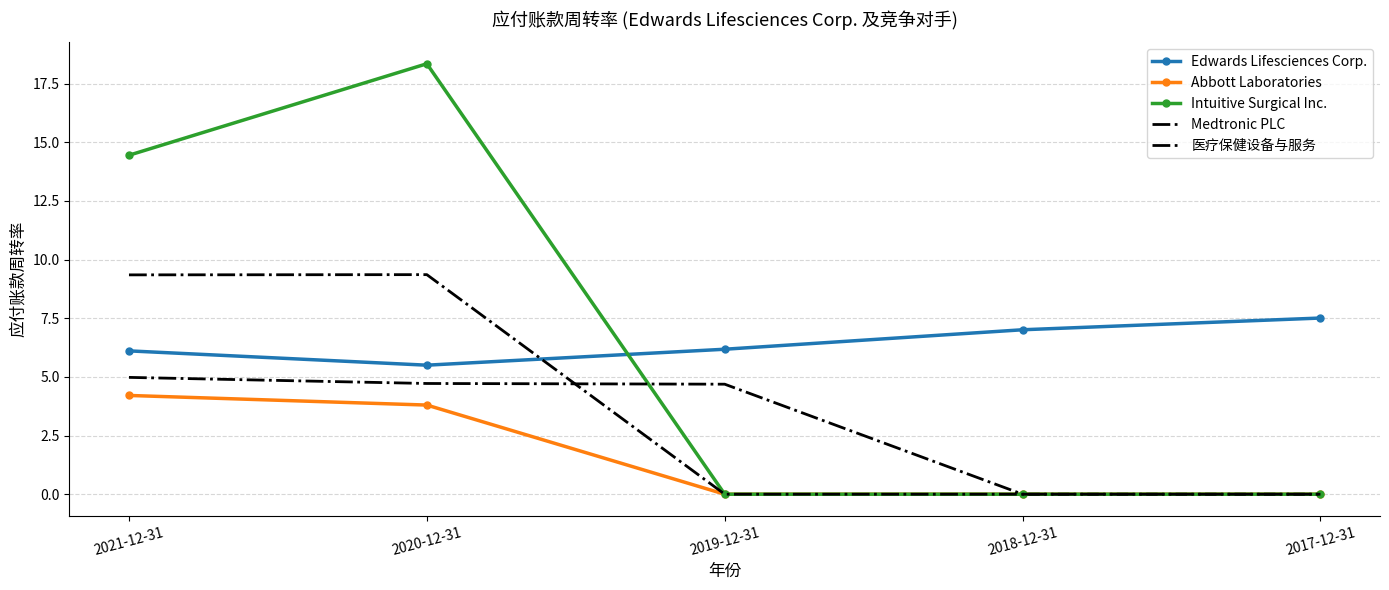

Reading left to right, list all the values displayed in this chart.

Edwards Lifesciences Corp.: 2021-12-31=6.1	2020-12-31=5.5	2019-12-31=6.2	2018-12-31=7.0	2017-12-31=7.5
Abbott Laboratories: 2021-12-31=4.2	2020-12-31=3.8	2019-12-31=0.0	2018-12-31=0.0	2017-12-31=0.0
Intuitive Surgical Inc.: 2021-12-31=14.4	2020-12-31=18.4	2019-12-31=0.0	2018-12-31=0.0	2017-12-31=0.0
Medtronic PLC: 2021-12-31=5.0	2020-12-31=4.7	2019-12-31=4.7	2018-12-31=0.0	2017-12-31=0.0
医疗保健设备与服务: 2021-12-31=9.3	2020-12-31=9.4	2019-12-31=0.0	2018-12-31=0.0	2017-12-31=0.0